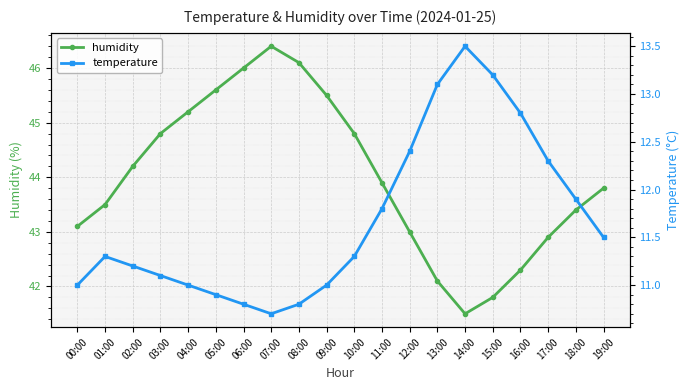

At which category does the chart reach its minimum across all series?

07:00